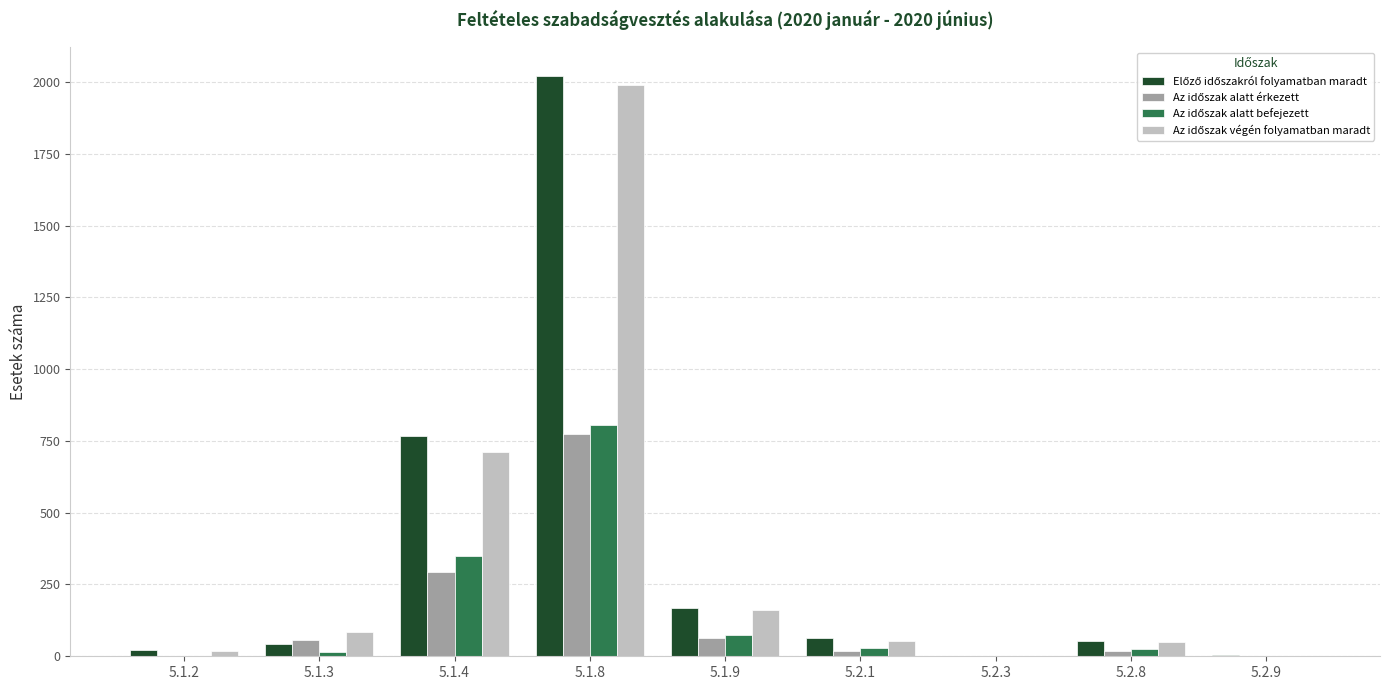

Which category has the highest value across all series?

5.1.8